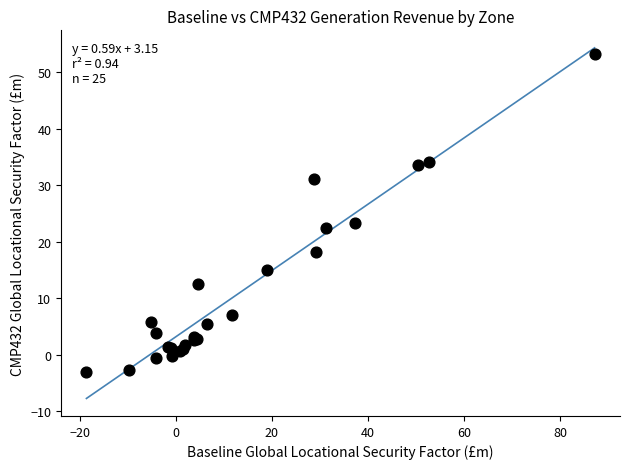

What Y value in the scatter plot is closest to 25?

23.3